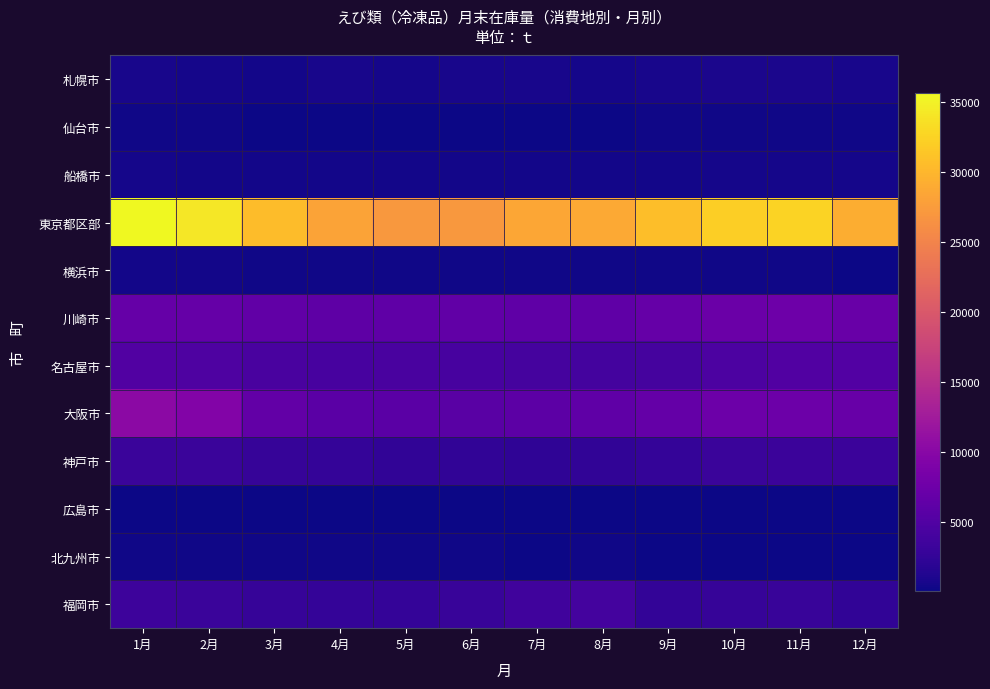

At how many categories does at least one series exceed 14225?

12